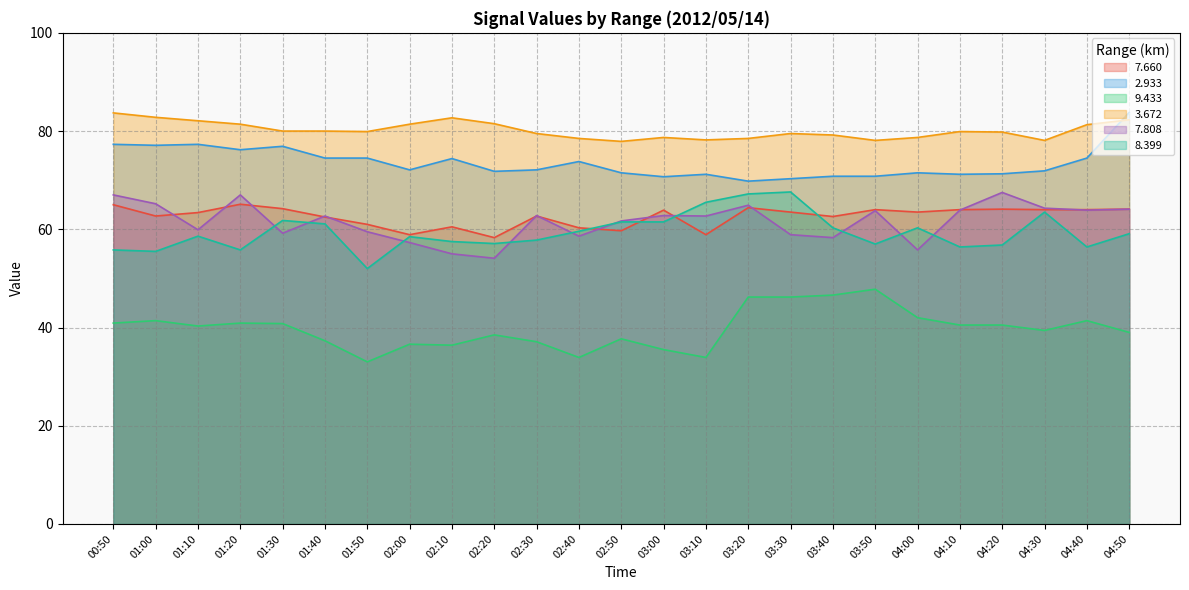

List the labels in order of   9.433 value, largest first.

03:50, 03:40, 03:20, 03:30, 04:00, 01:00, 04:40, 00:50, 01:20, 01:30, 04:10, 04:20, 01:10, 04:30, 04:50, 02:20, 02:50, 01:40, 02:30, 02:00, 02:10, 03:00, 02:40, 03:10, 01:50